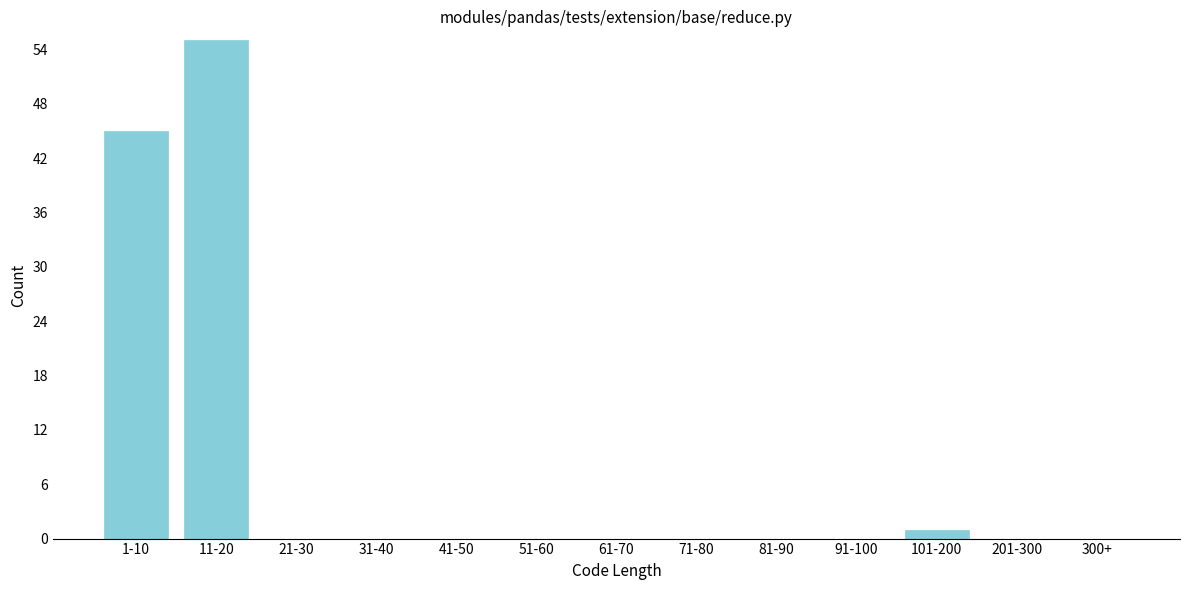

Reading right to left, list all the values displayed in this chart.

300+=0	201-300=0	101-200=1	91-100=0	81-90=0	71-80=0	61-70=0	51-60=0	41-50=0	31-40=0	21-30=0	11-20=55	1-10=45